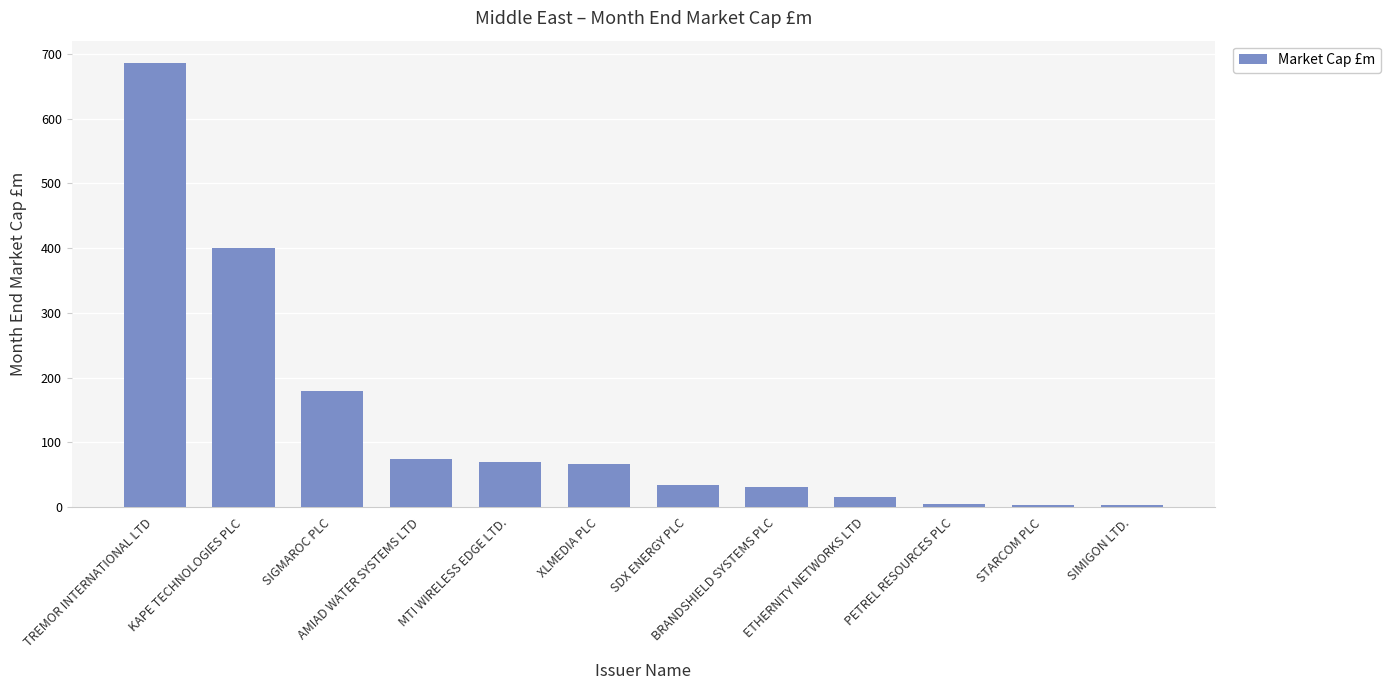

What is the maximum value shown in the chart?

686.3